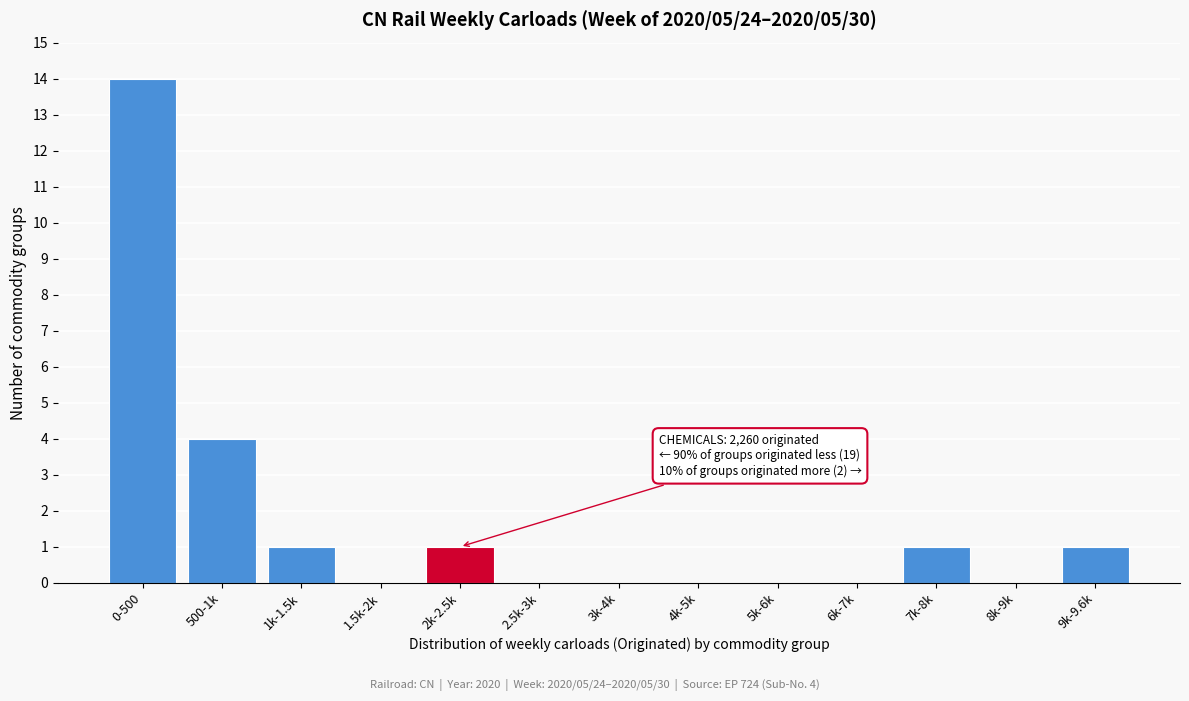

Reading left to right, what are all the values shown in this chart?

0-500=14	500-1k=4	1k-1.5k=1	1.5k-2k=0	2k-2.5k=1	2.5k-3k=0	3k-4k=0	4k-5k=0	5k-6k=0	6k-7k=0	7k-8k=1	8k-9k=0	9k-9.6k=1